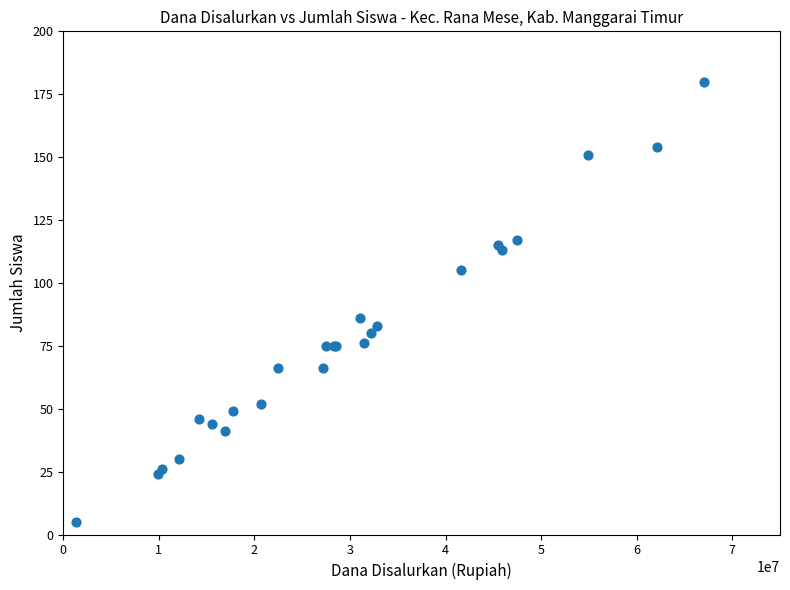

What Y value in the scatter plot is closest to 92?

86